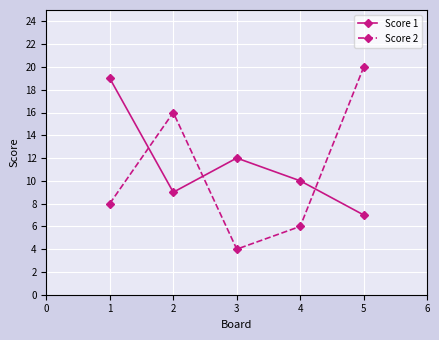

In Score 2, how many points are lower than both neighbors (excluding endpoints)?

1